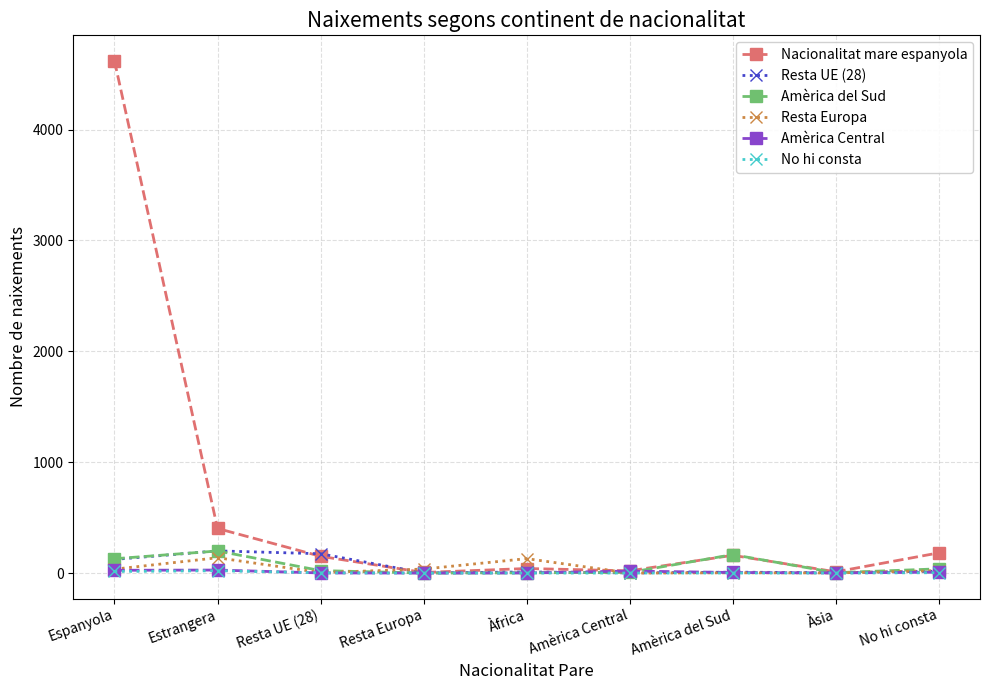

Which series has the largest total across all categories?

Nacionalitat mare espanyola